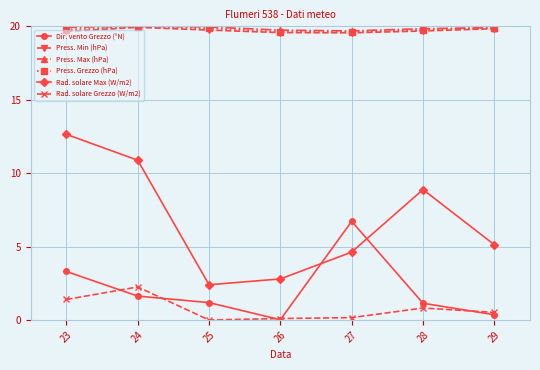

At which label is Dir. vento Grezzo (°N) closest to 3?

23